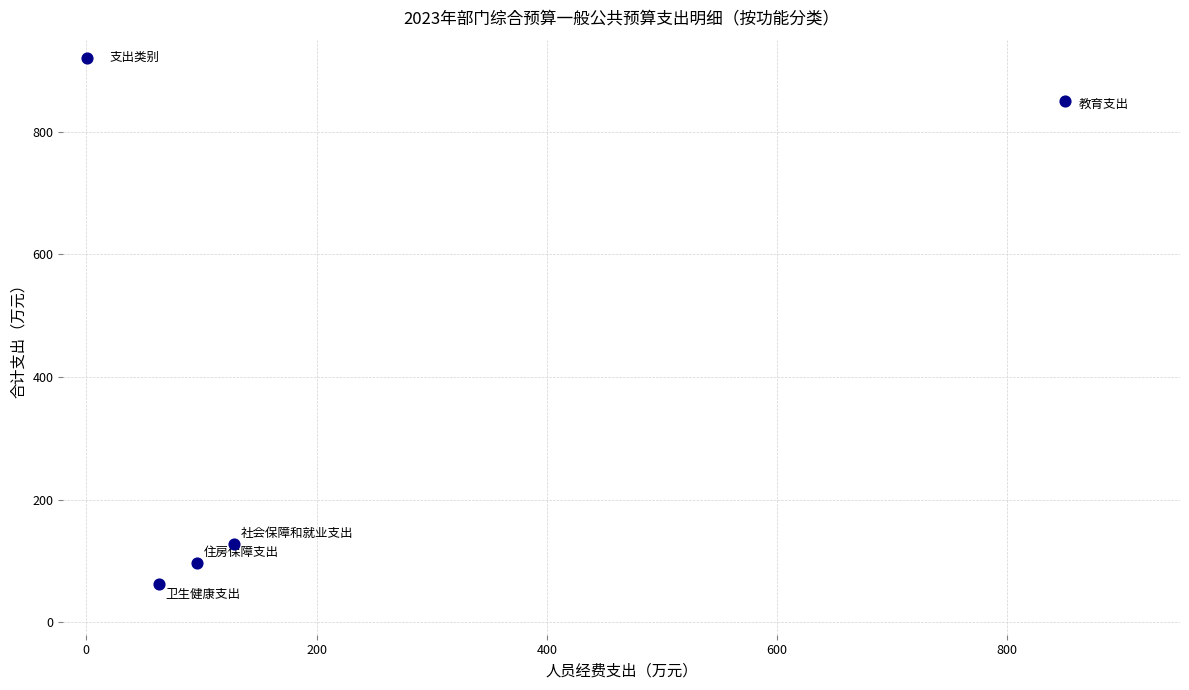

What Y value in the scatter plot is closest to 456?

128.0